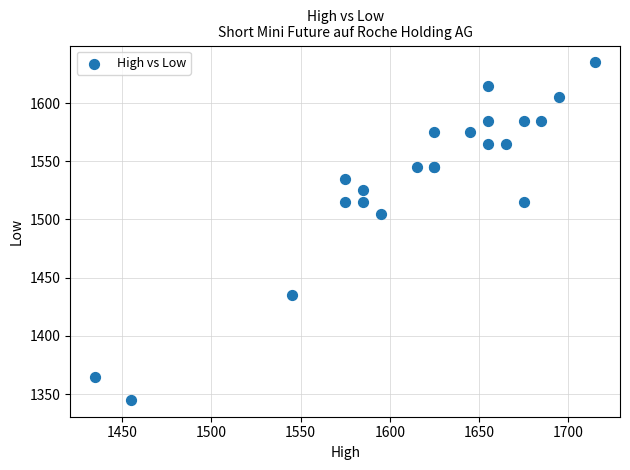

What Y value in the scatter plot is closest to 1490?

1505